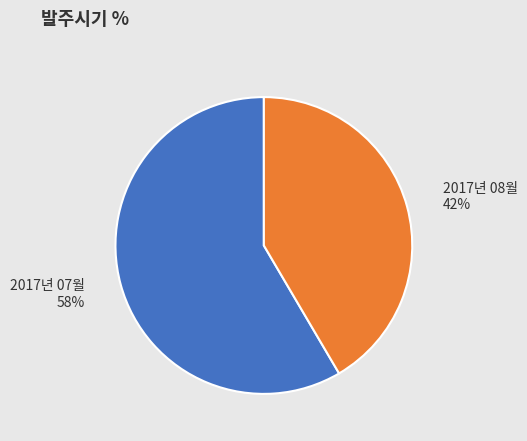

Rank the categories by value from highest to lowest.

2017년 07월, 2017년 08월